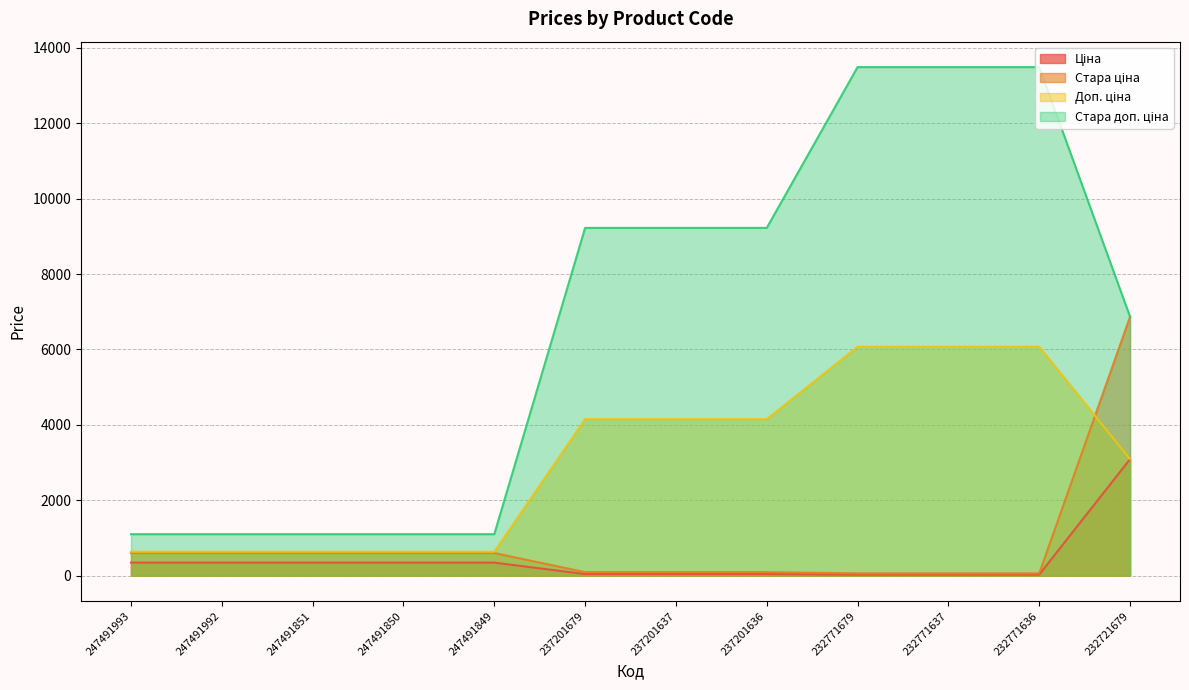

True or false: Ціна and Стара ціна cross at least once.

False